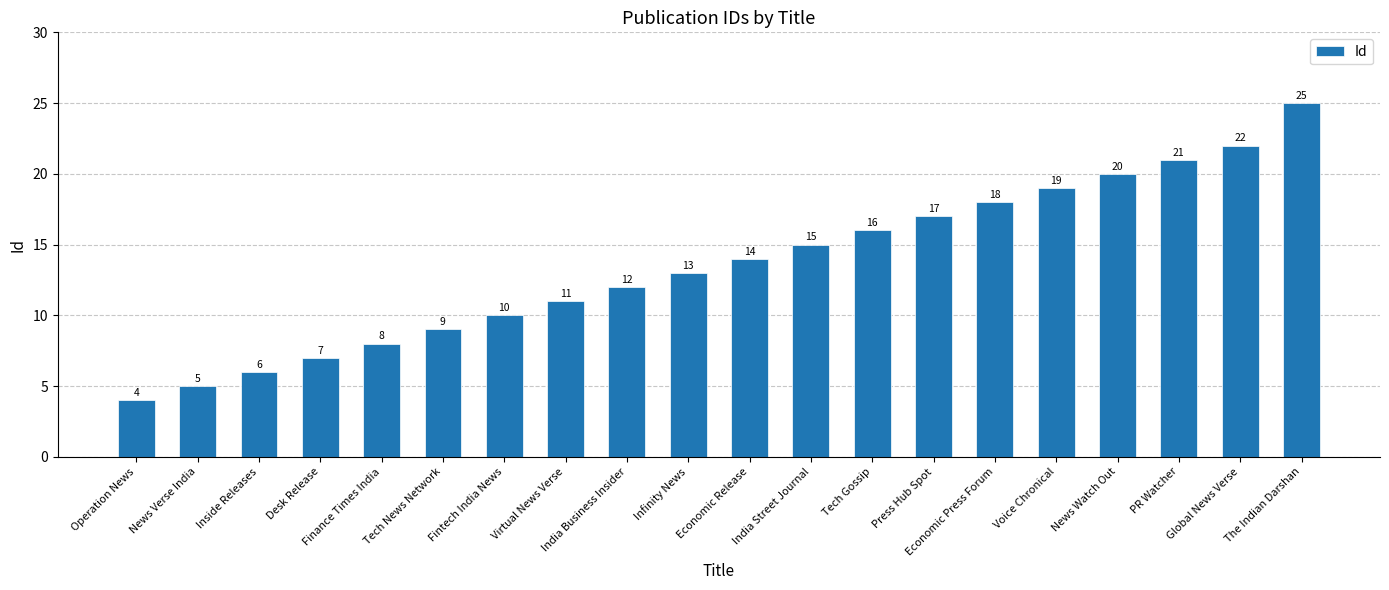

Reading left to right, transcribe all the data shown in this chart.

4	5	6	7	8	9	10	11	12	13	14	15	16	17	18	19	20	21	22	25